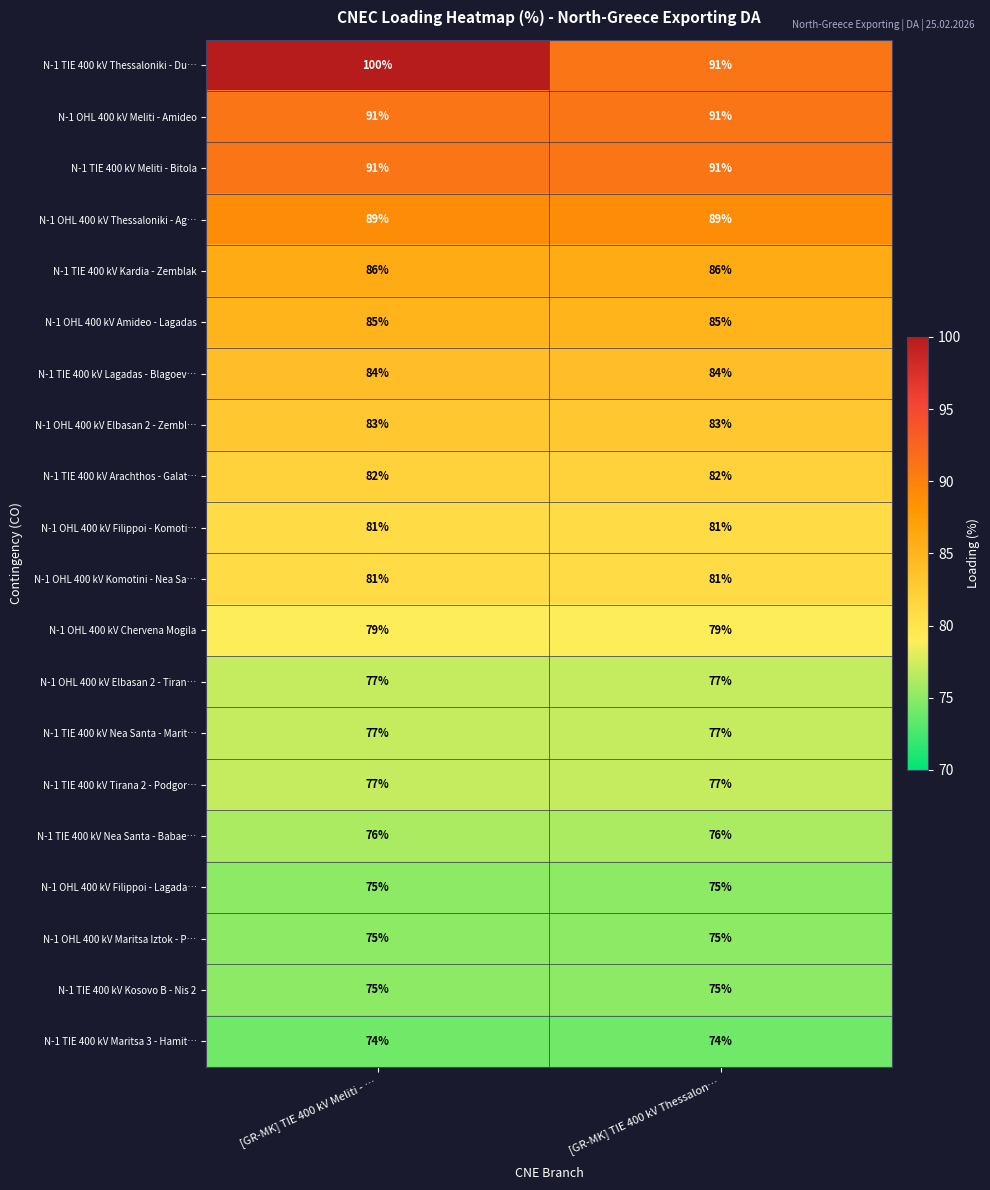

True or false: N-1 OHL 400 kV Elbasan 2 - Tiran… has a value of 77 at [GR-MK] TIE 400 kV Meliti - ….

True